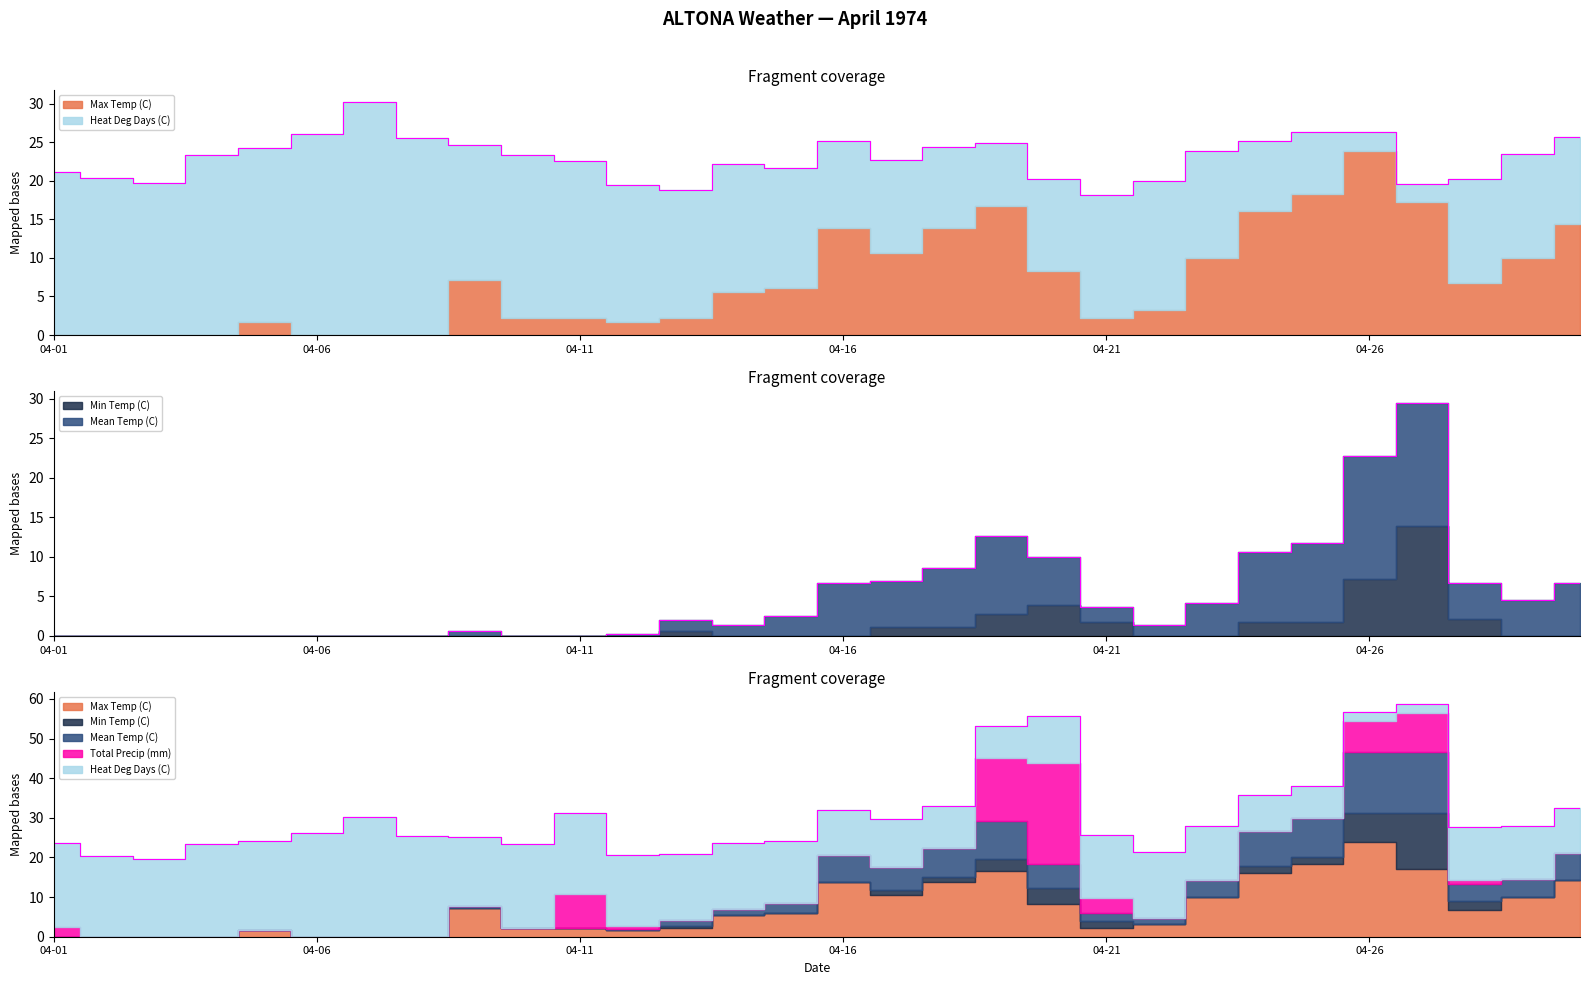

Which category has the highest value in the Total Precip (mm) series?

04-20